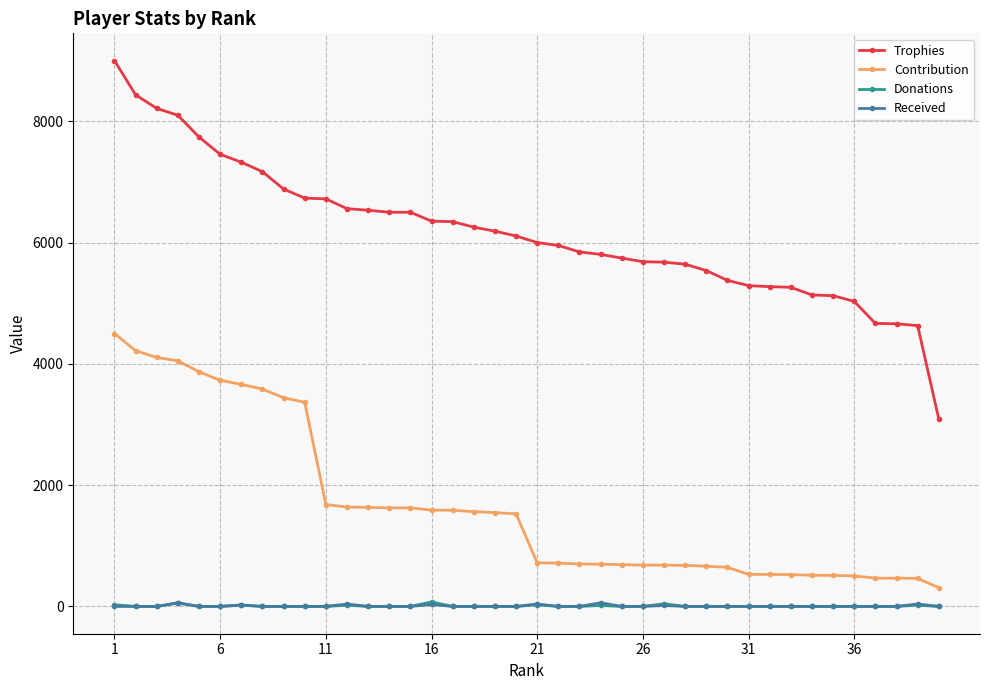

Which series has the largest total across all categories?

Trophies